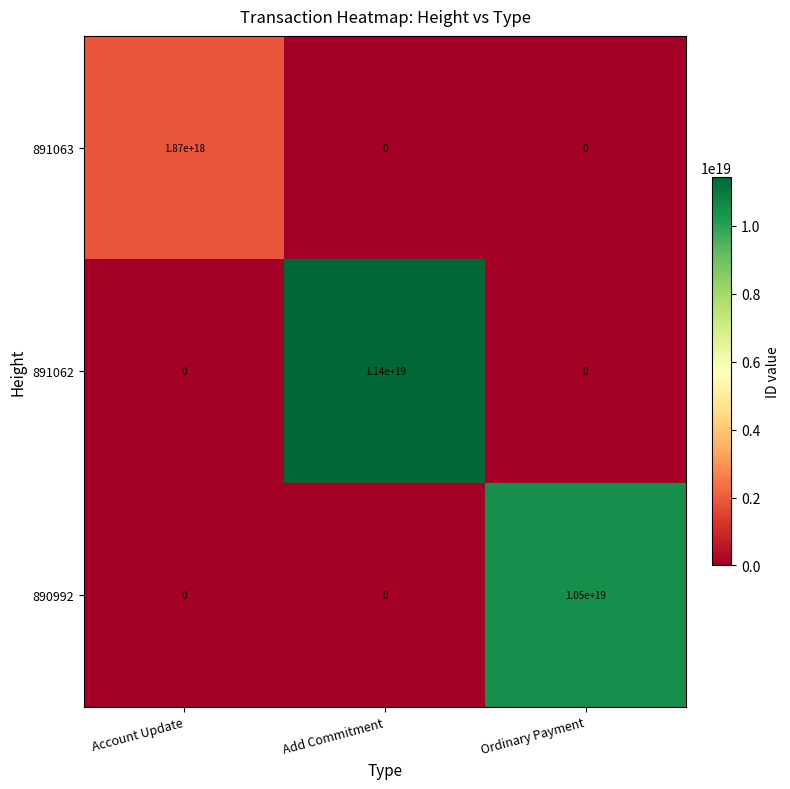

Is it true that 890992 equals -6424746947351414784 at Account Update?

False